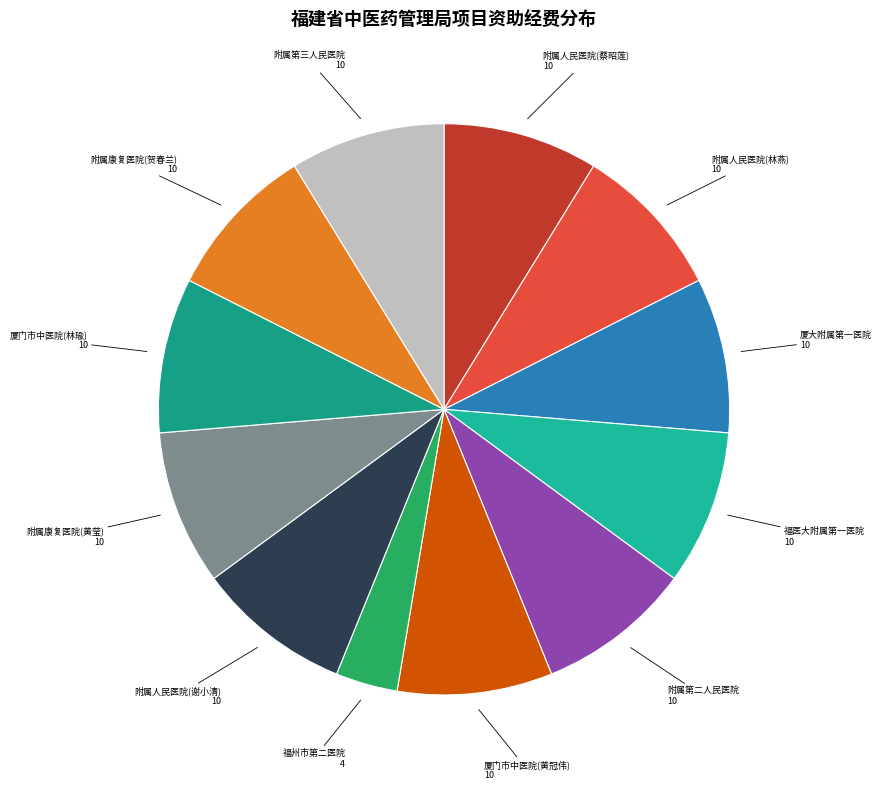

Count the number of slices in the pie.

12